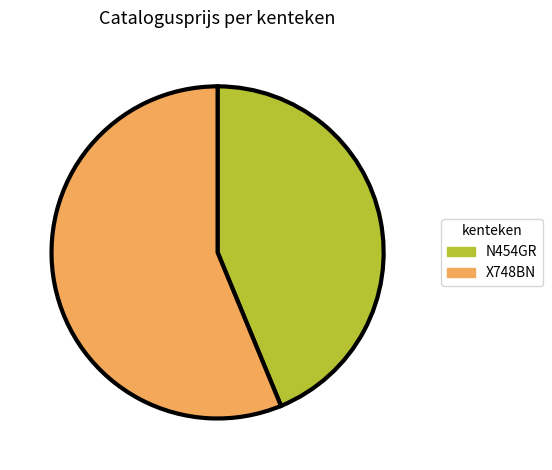

Is there any slice that represents more than half of the pie?

Yes